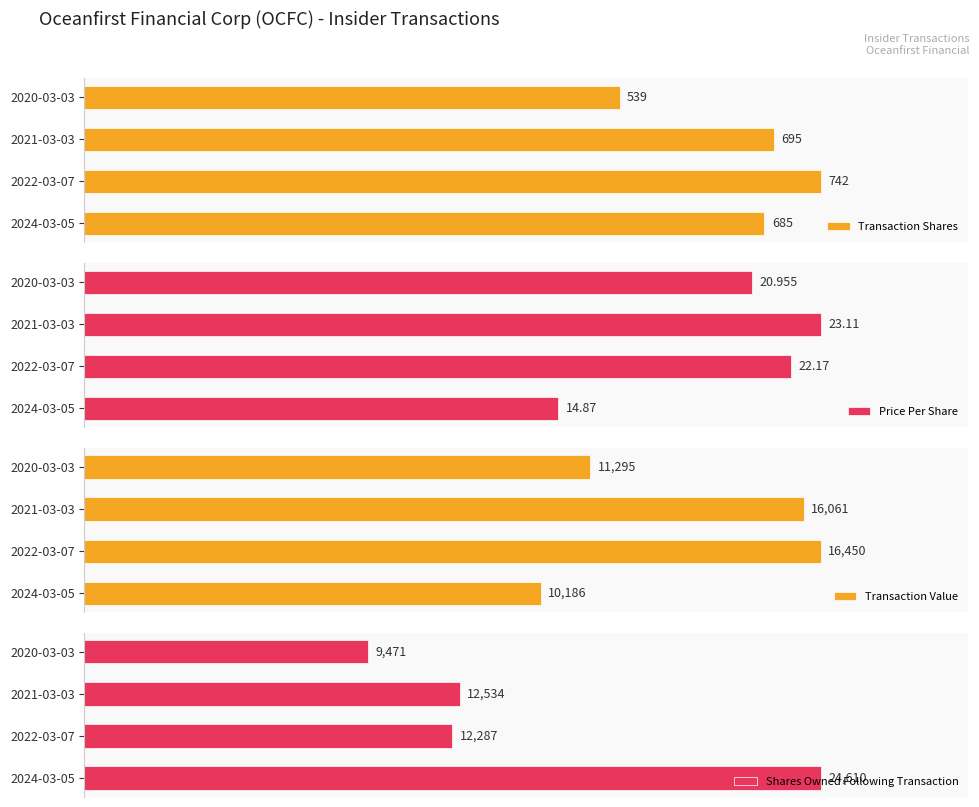

Between 2021-03-03 and 2020-03-03, which series saw the biggest shift?

Transaction Value